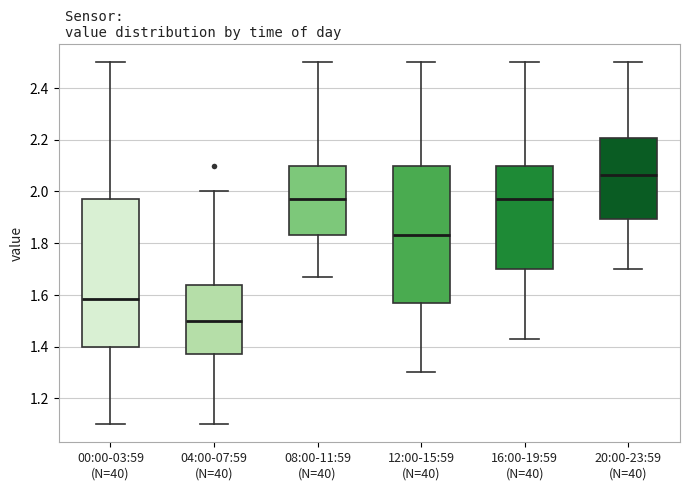

Comparing the boxes themselves (not the whiskers), which one is the tallest?

00:00-03:59 (N=40)